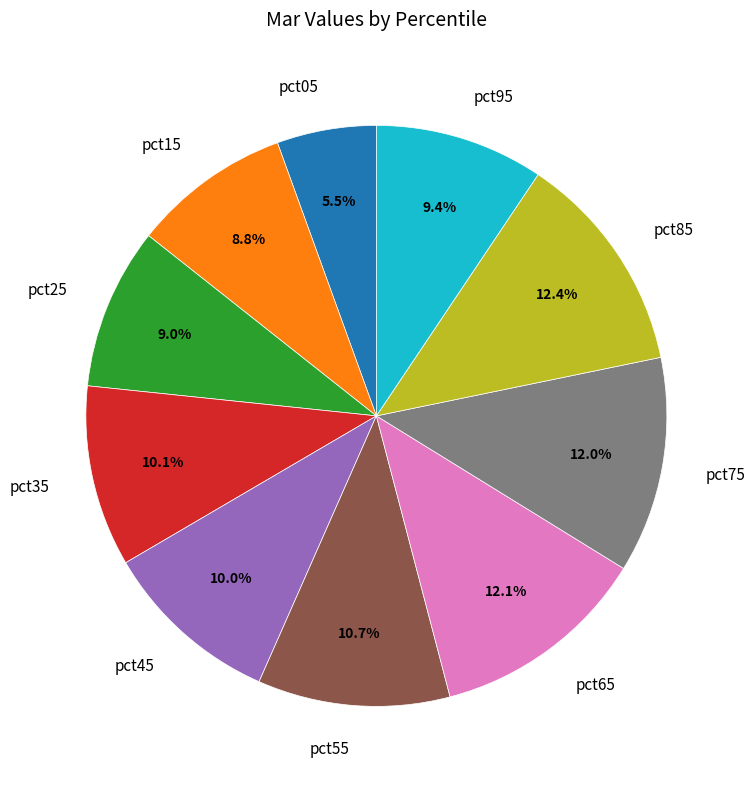

How many segments does this pie chart have?

10